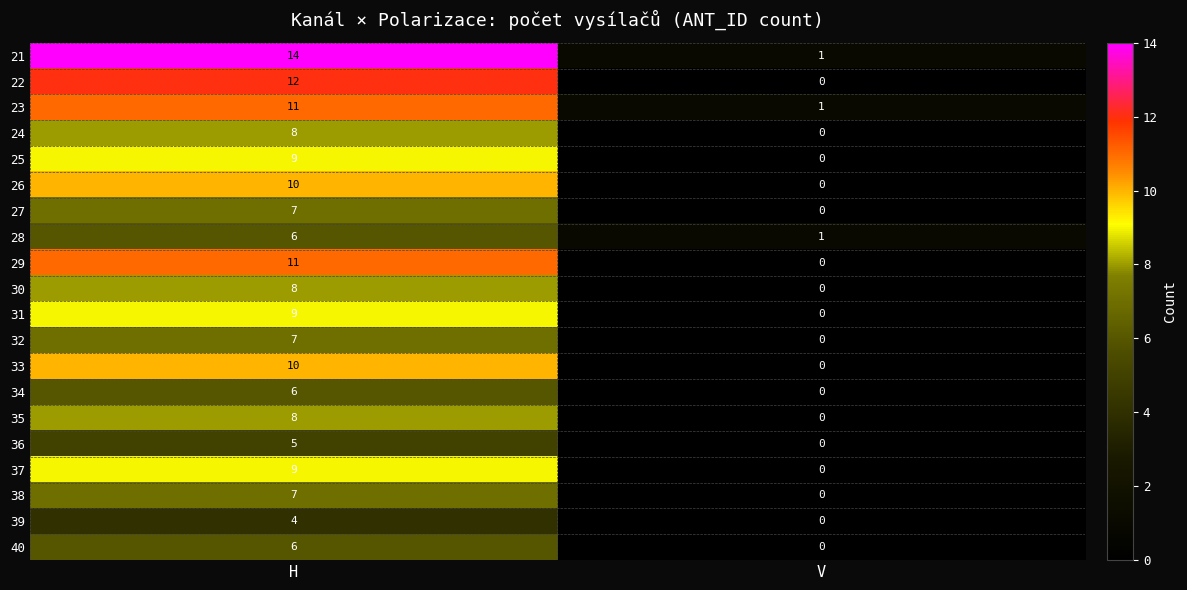

Which series has the largest total across all categories?

21